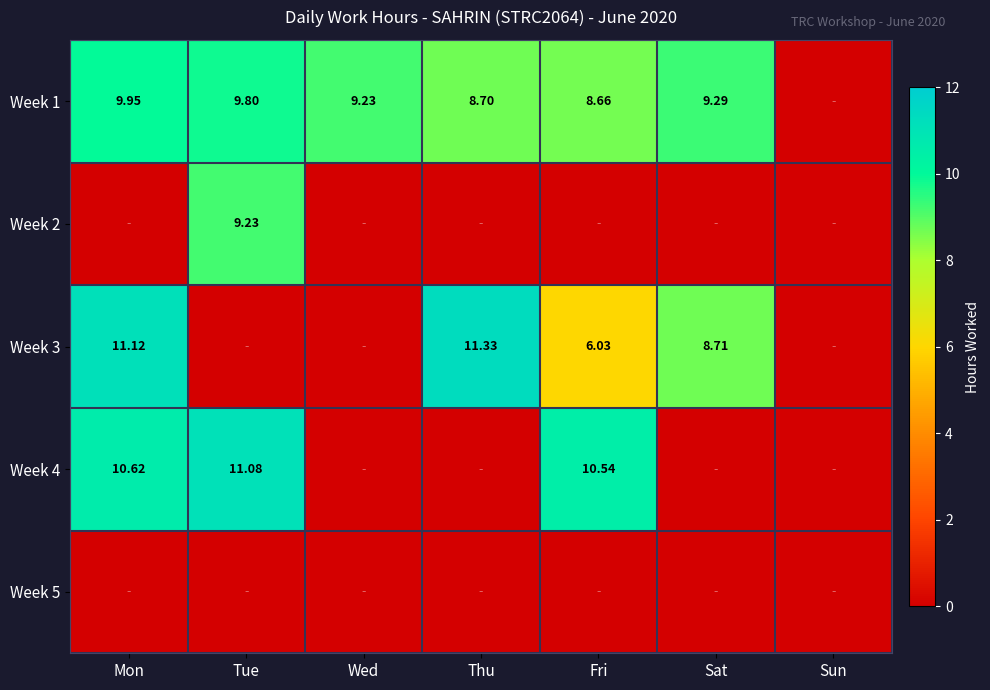

Between Tue and Mon, which is larger?

Mon